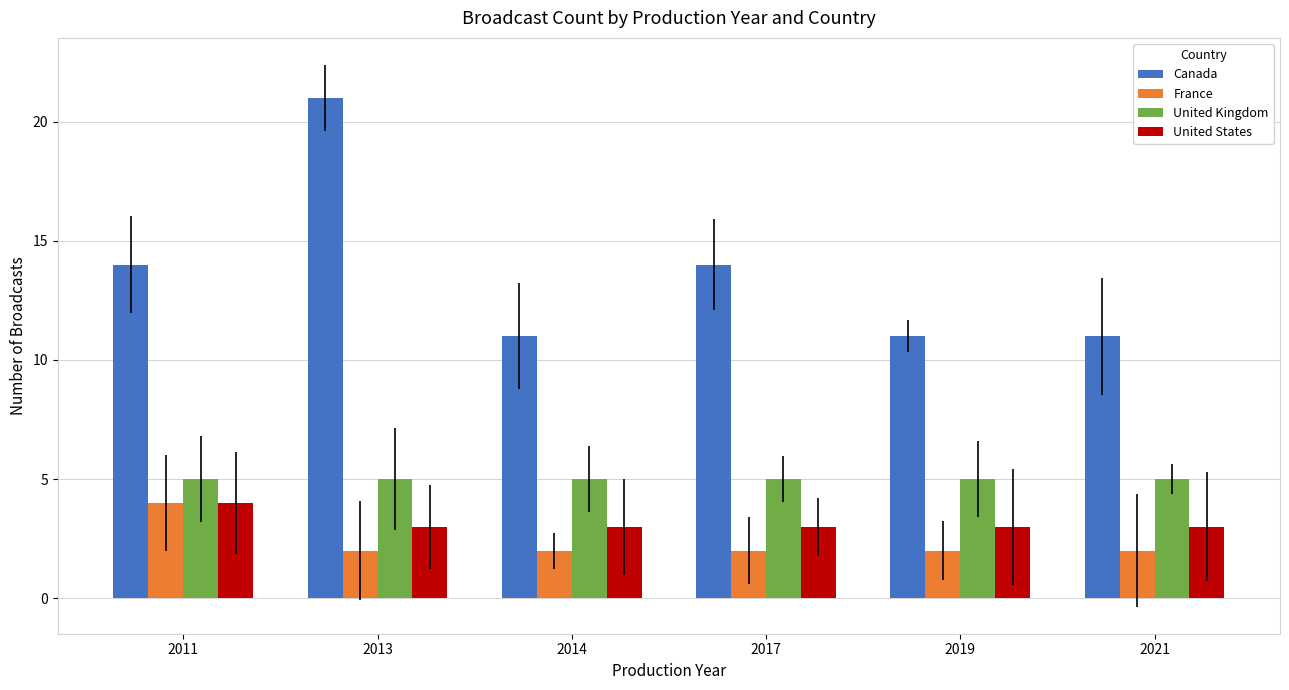

Which series has the widest spread of values?

Canada